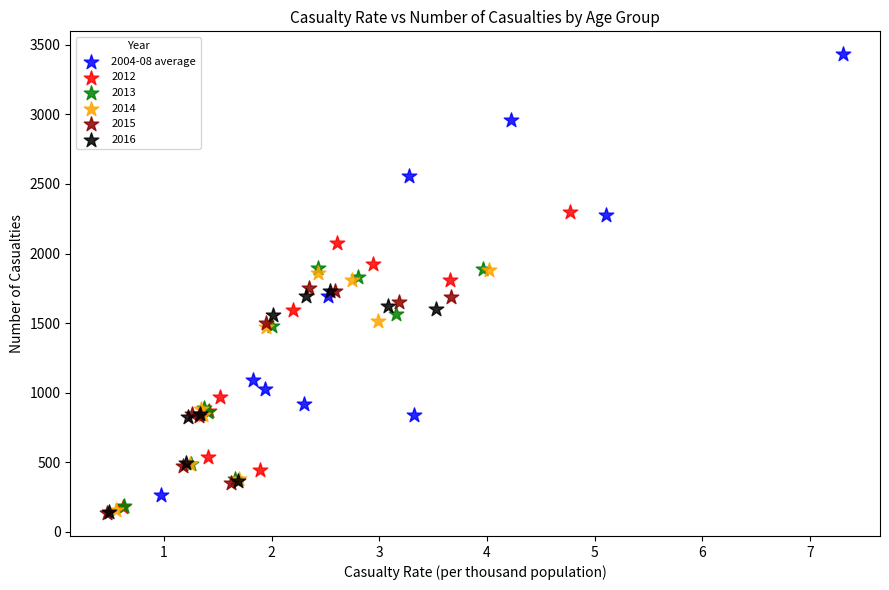

Which series has the largest Y range (max minus min)?

2004-08 average